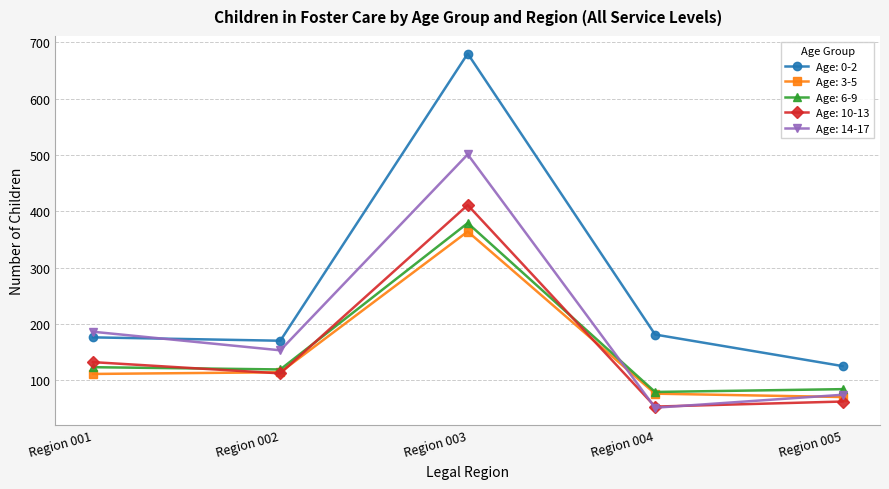

Reading left to right, list all the values displayed in this chart.

Age: 0-2: 176	170	680	181	125
Age: 3-5: 111	114	364	76	70
Age: 6-9: 123	119	379	79	84
Age: 10-13: 132	112	411	53	62
Age: 14-17: 186	153	501	51	74